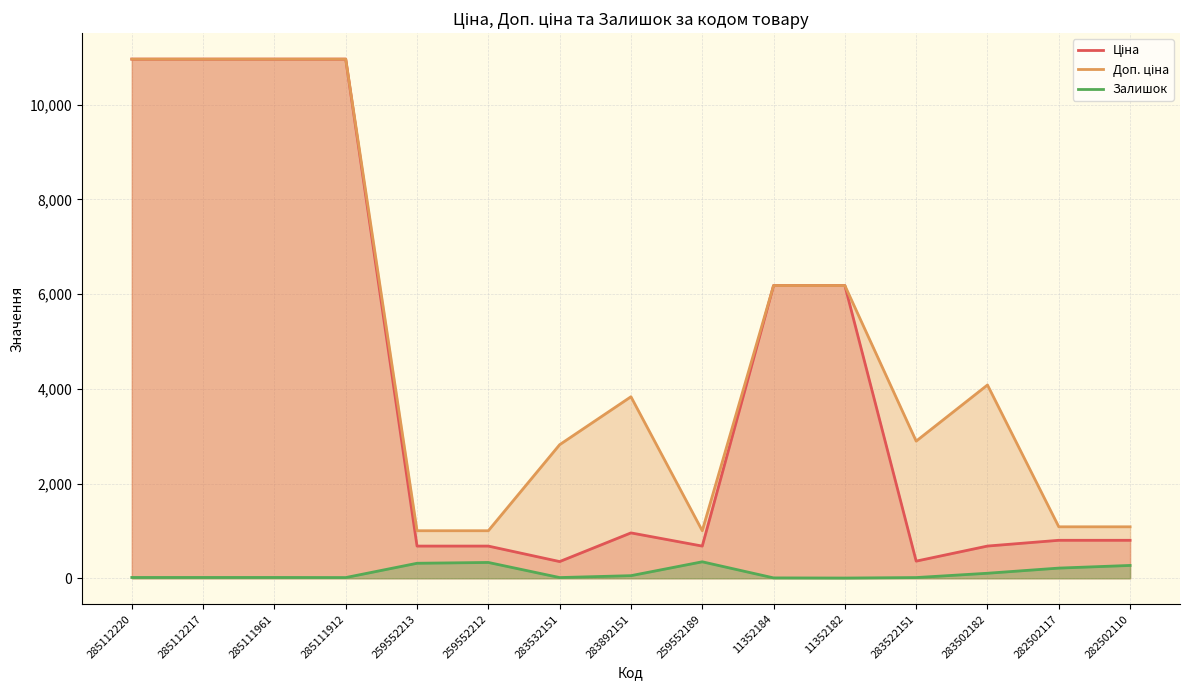

True or false: Доп. ціна and Залишок intersect in this chart.

False